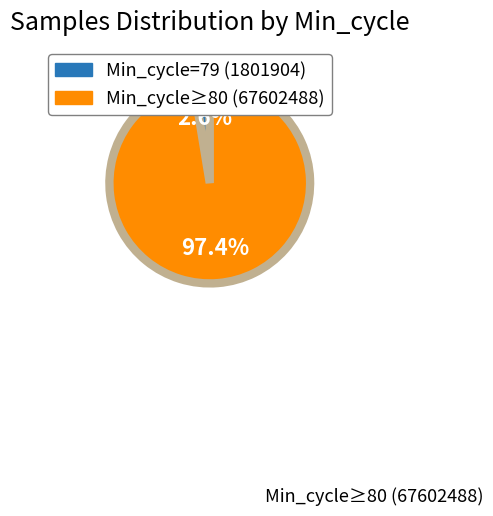

How many slices are in this pie chart?

2